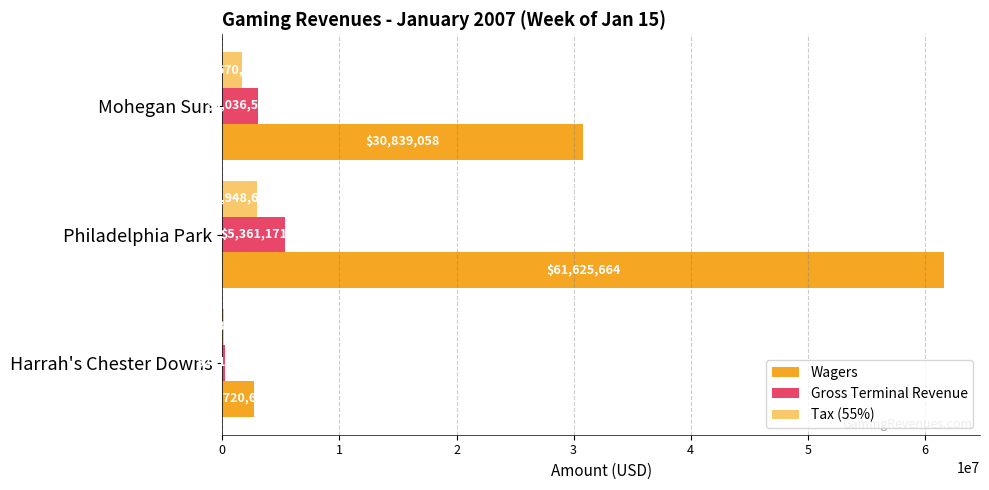

The value of Tax (55%) at Harrah's Chester Downs is 138369.7. True or false?

True